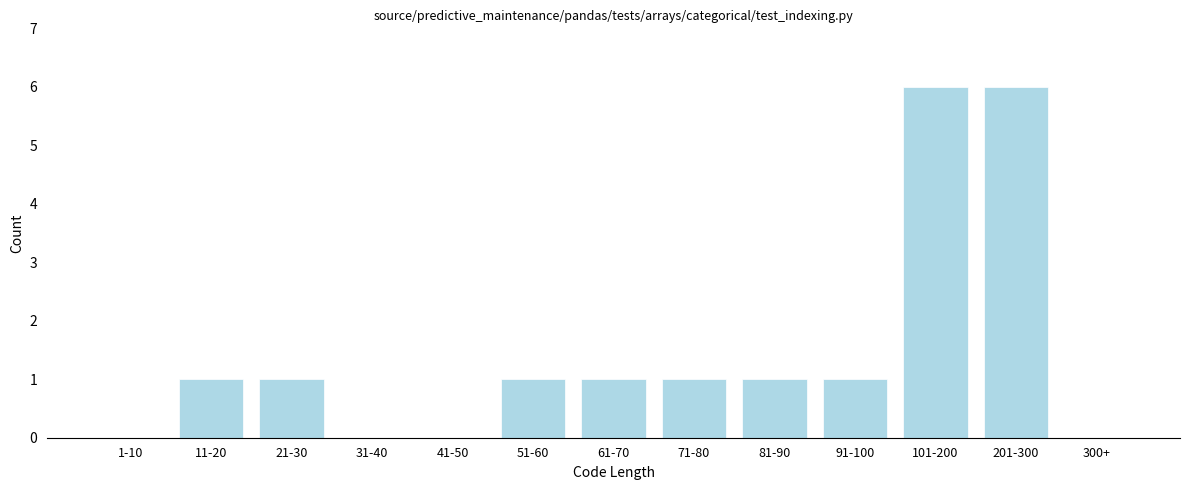

Reading right to left, list all the values displayed in this chart.

300+=0	201-300=6	101-200=6	91-100=1	81-90=1	71-80=1	61-70=1	51-60=1	41-50=0	31-40=0	21-30=1	11-20=1	1-10=0